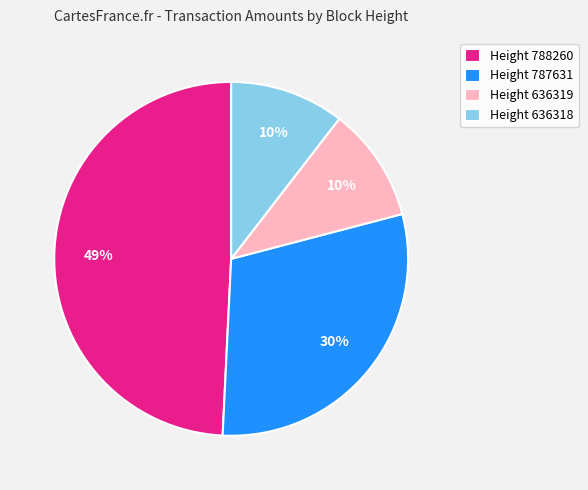

Is there any slice that represents more than half of the pie?

No